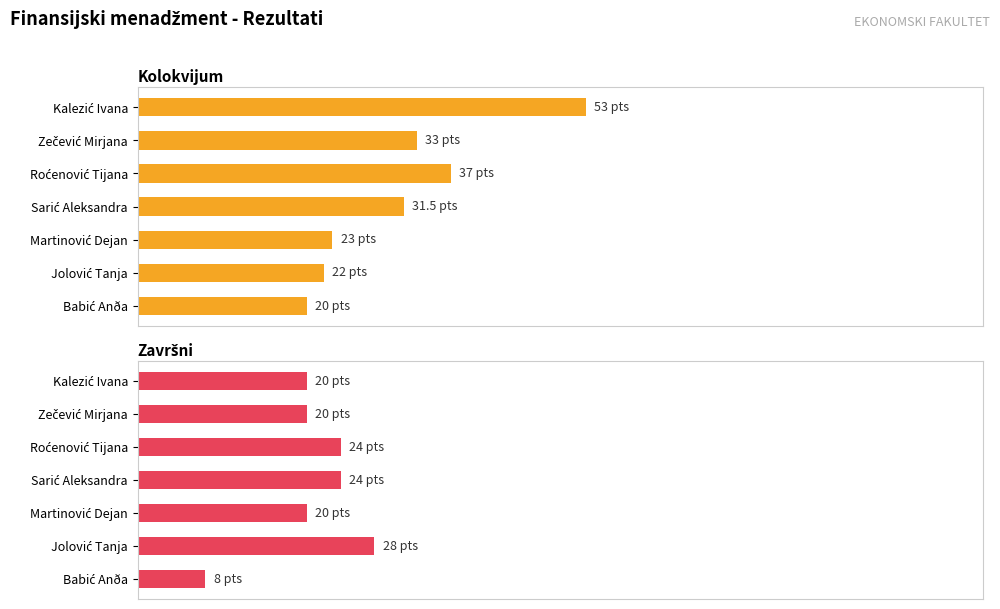

How many Završni values are between 20 and 24?

5